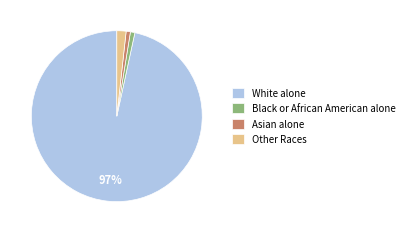

Combined, do Asian alone and Other Races account for over 50%?

No